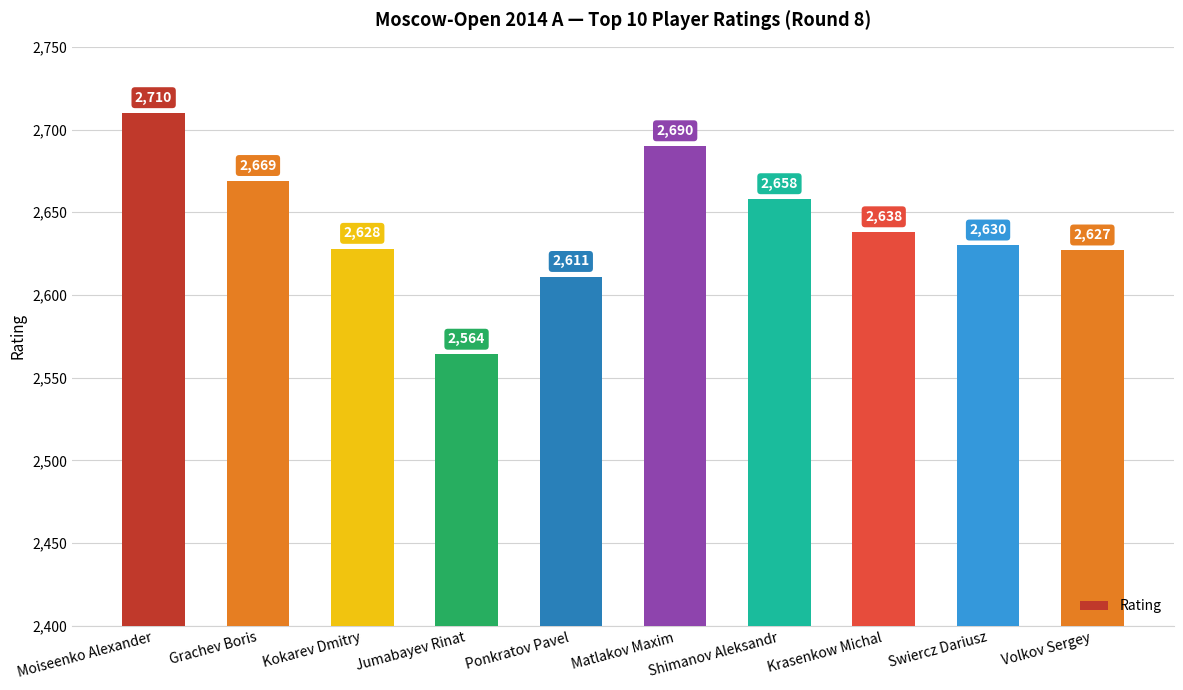

Reading left to right, list all the values displayed in this chart.

Moiseenko Alexander=2710	Grachev Boris=2669	Kokarev Dmitry=2628	Jumabayev Rinat=2564	Ponkratov Pavel=2611	Matlakov Maxim=2690	Shimanov Aleksandr=2658	Krasenkow Michal=2638	Swiercz Dariusz=2630	Volkov Sergey=2627